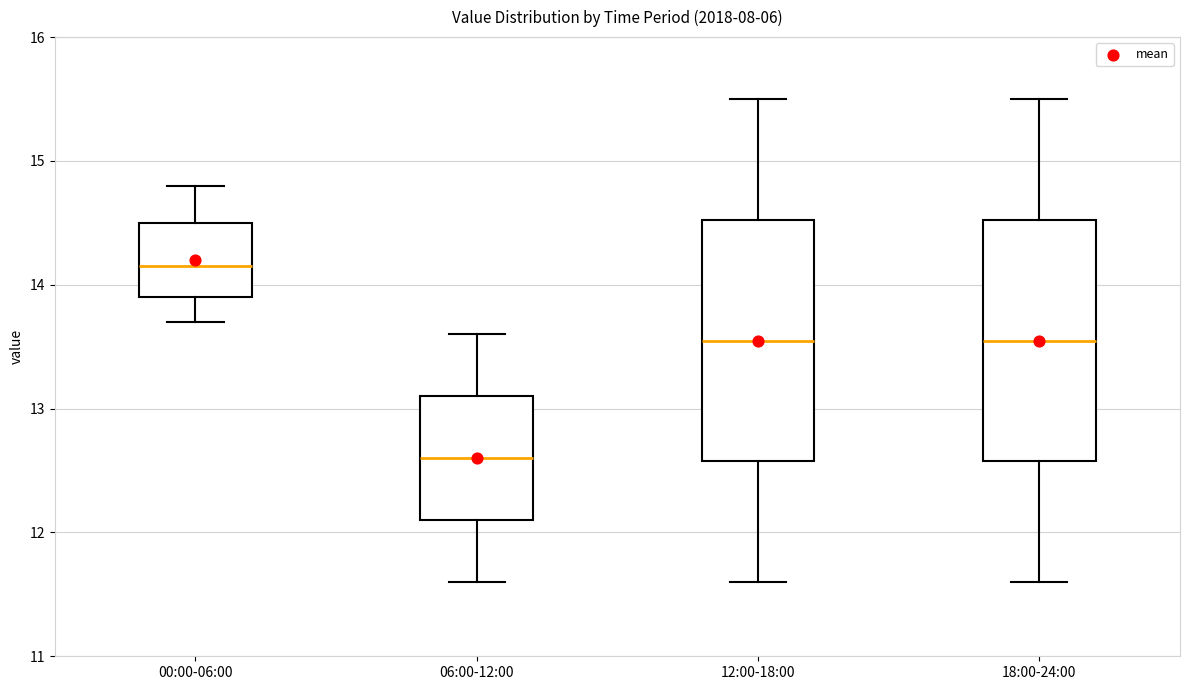

Where does the lower whisker of the box for 12:00-18:00 end on the y-axis? The values are not printed on the chart, so give them approximately, as read against the axis.

11.6